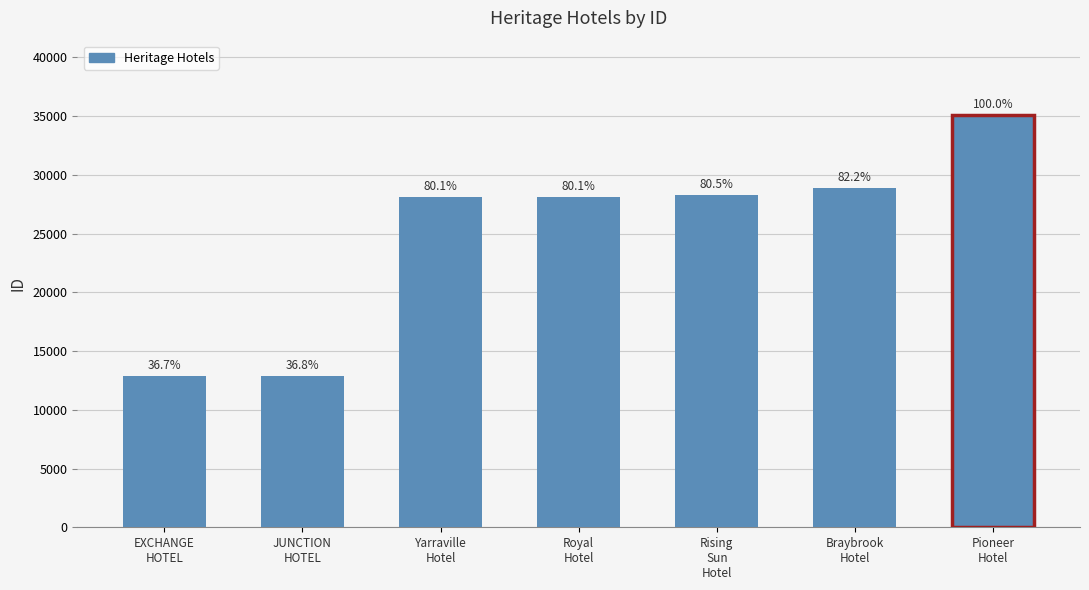

Read the value at Yarraville
Hotel.

28118